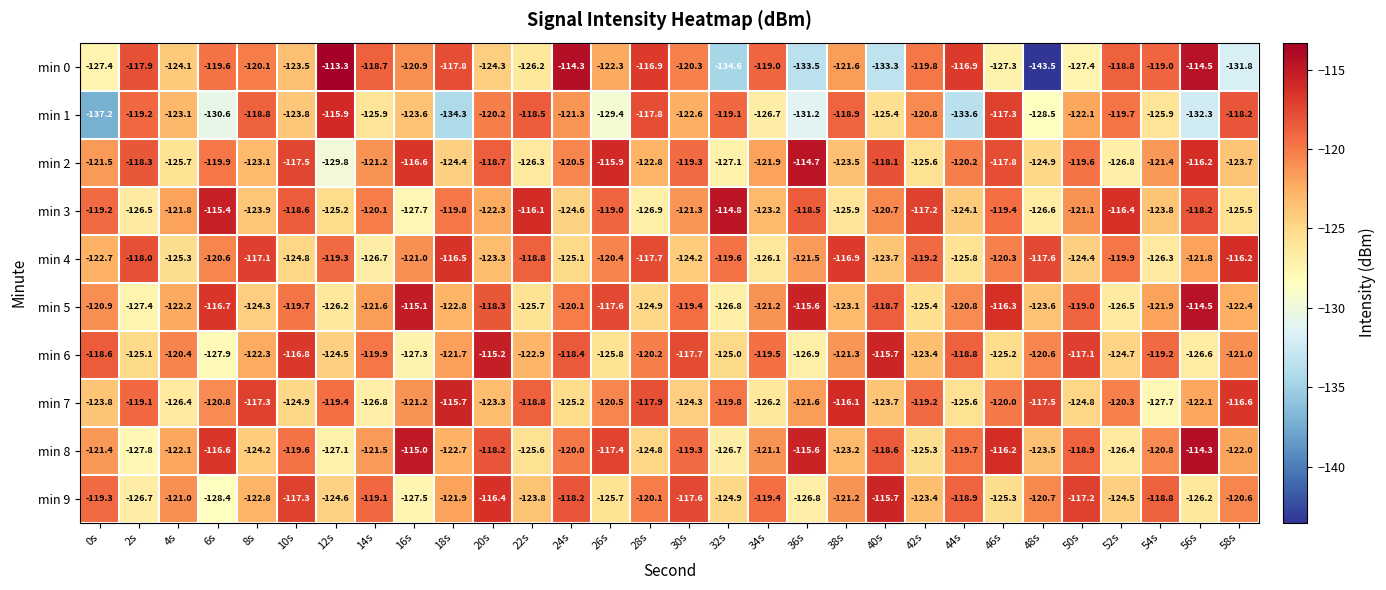

How many data points in min 9 are above -121?

14